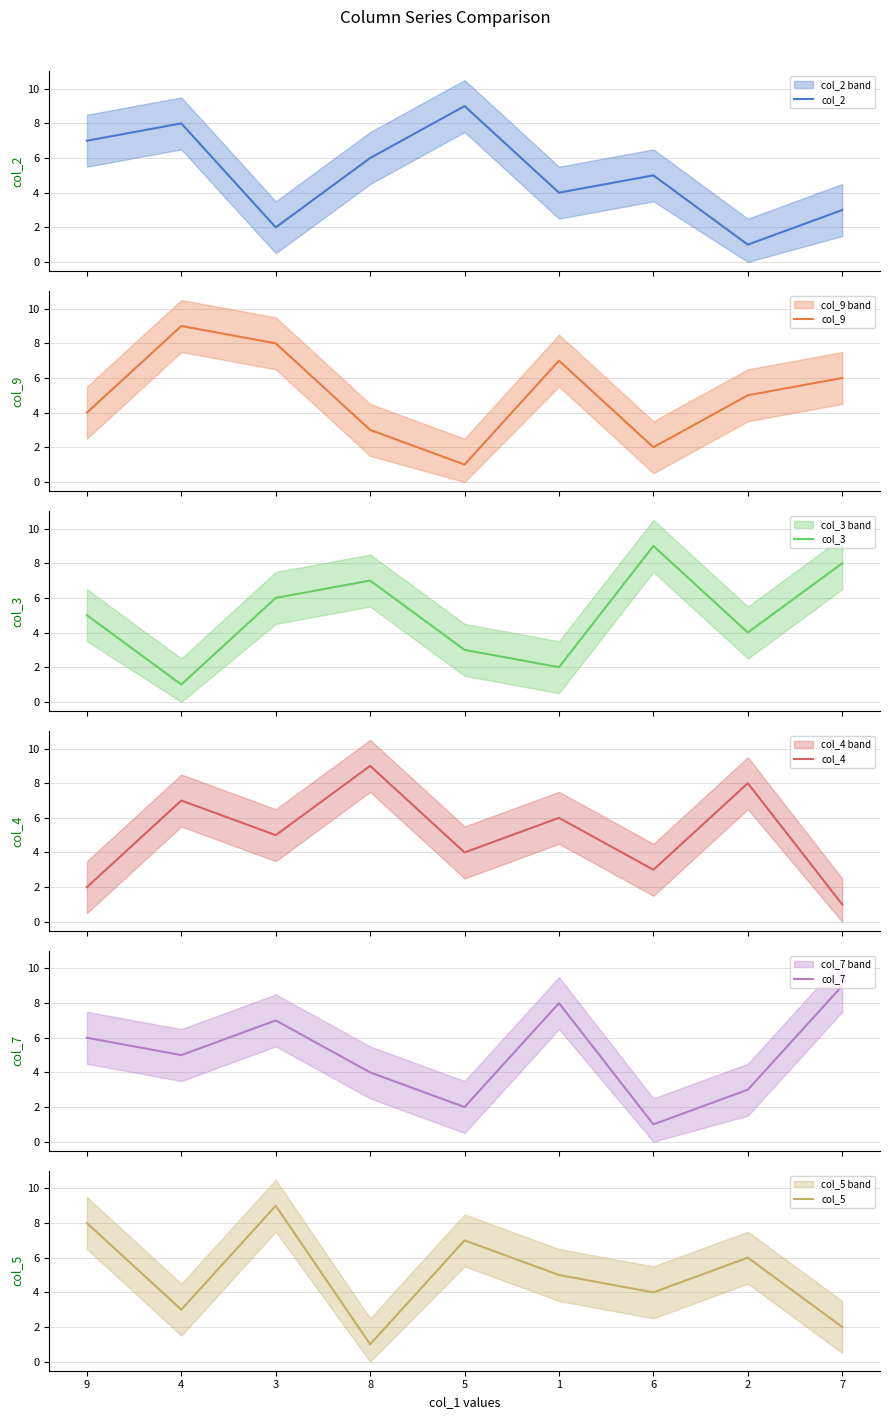

How many values in the col_3 series are below 5?

4